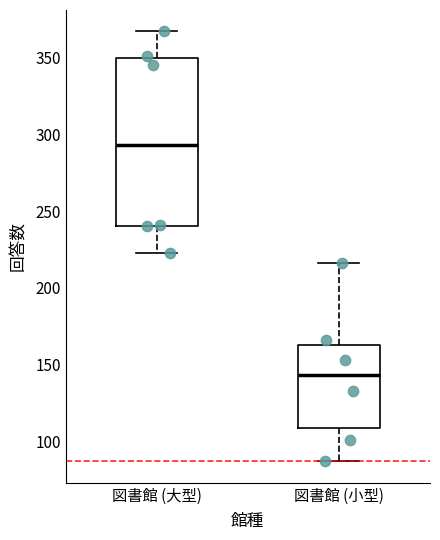

Reading left to right, transcribe this box plot: for each box, give where its median line is, the range the box spans, and where its two whiskers end, as read against the y-axis. The values are not printed on the chart, so give them approximately, as read against the axis.

図書館 (大型): median 295, box 240 to 350, whiskers 225 to 365
図書館 (小型): median 145, box 110 to 165, whiskers 85 to 215